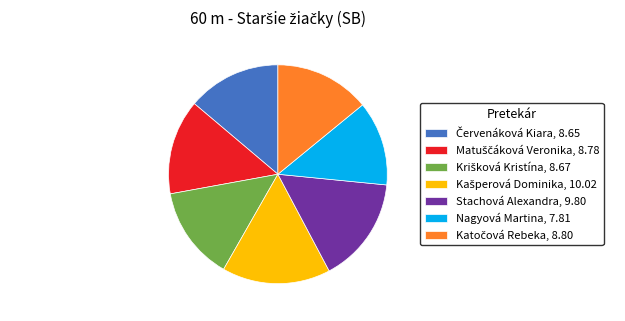

How many slices are in this pie chart?

7